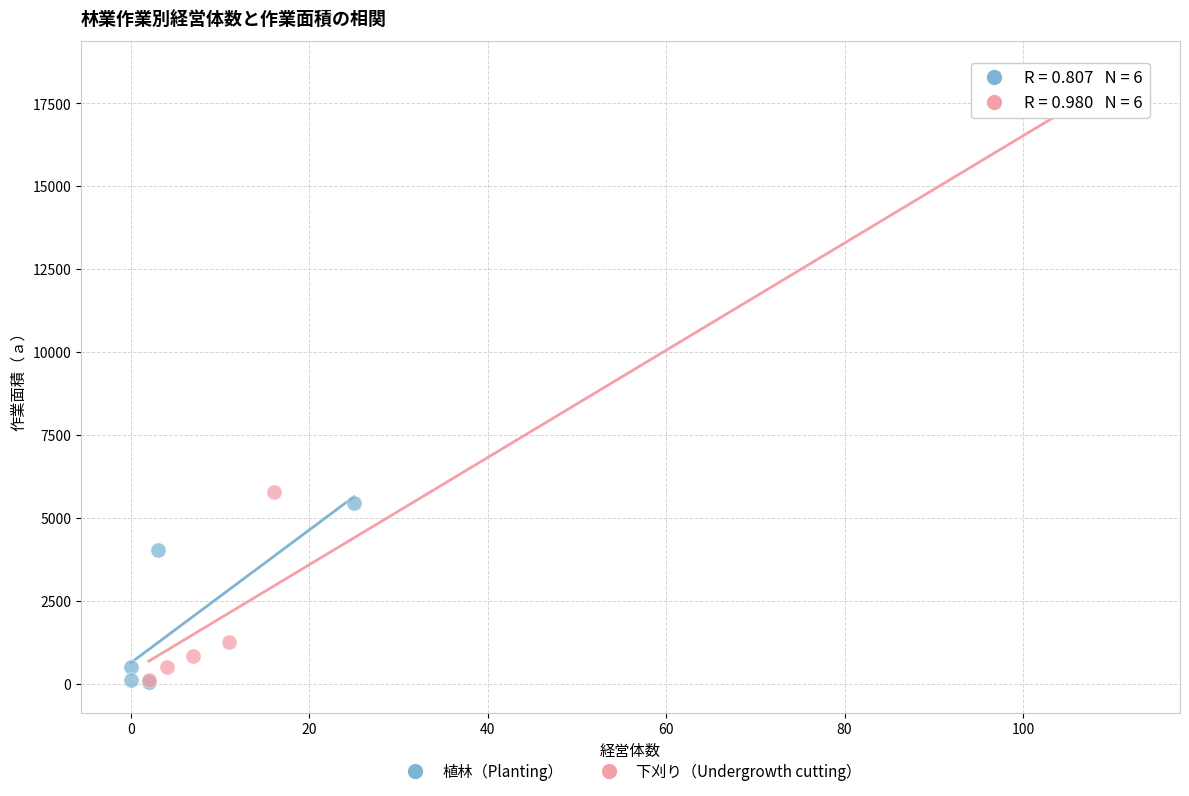

Which series contains the highest Y value?

下刈り（Undergrowth cutting）